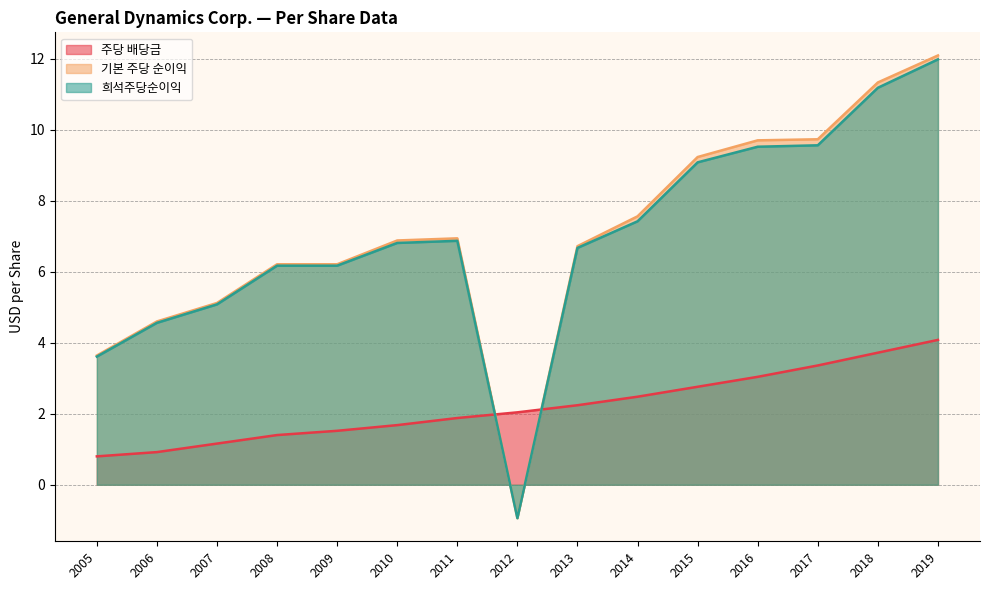

How many categories are shown in the chart?

15